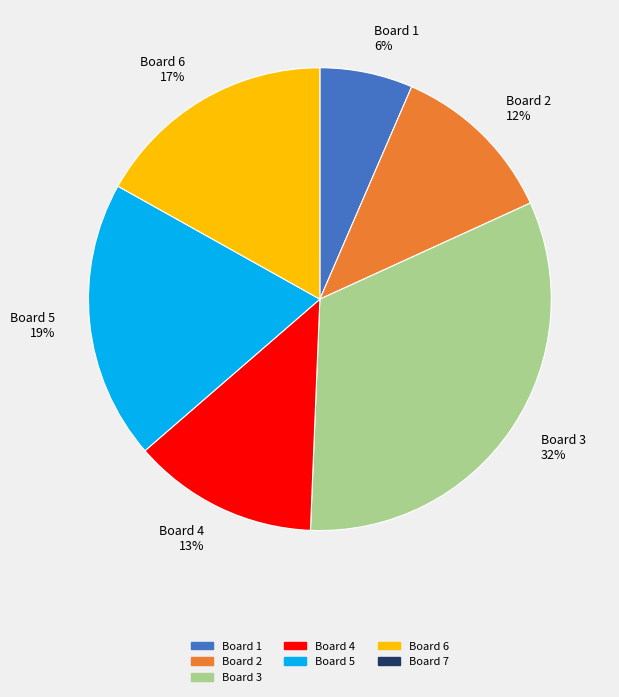

Combined, do Board 5 19% and Board 2 12% account for over 50%?

No